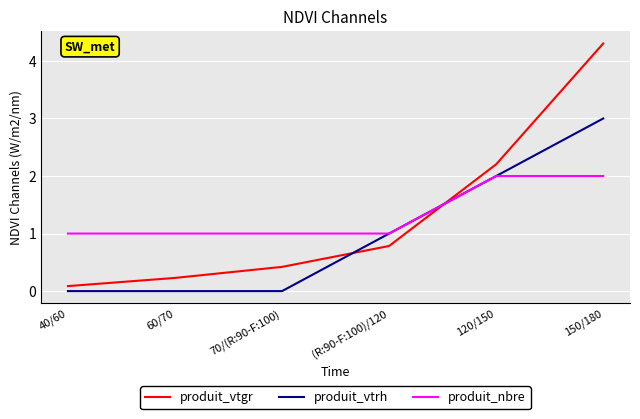

Which series has the widest spread of values?

produit_vtgr